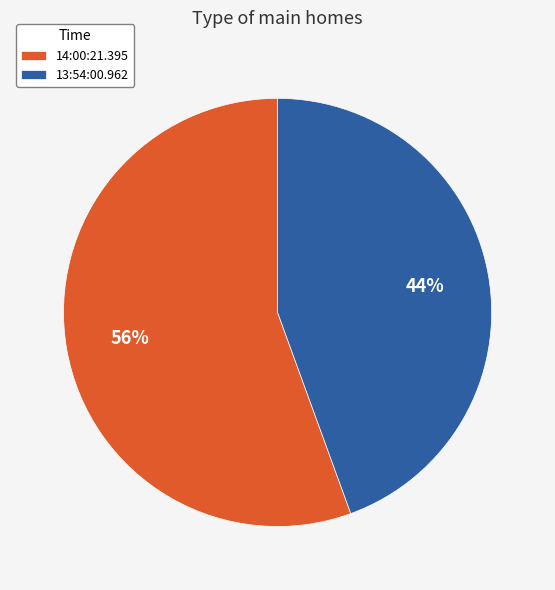

The 14:00:21.395 slice represents 56% of the pie. True or false?

True